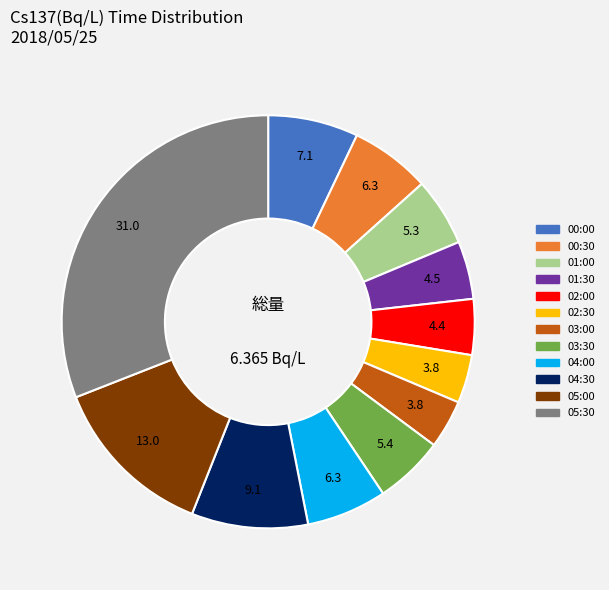

Is there a majority slice in this chart?

No